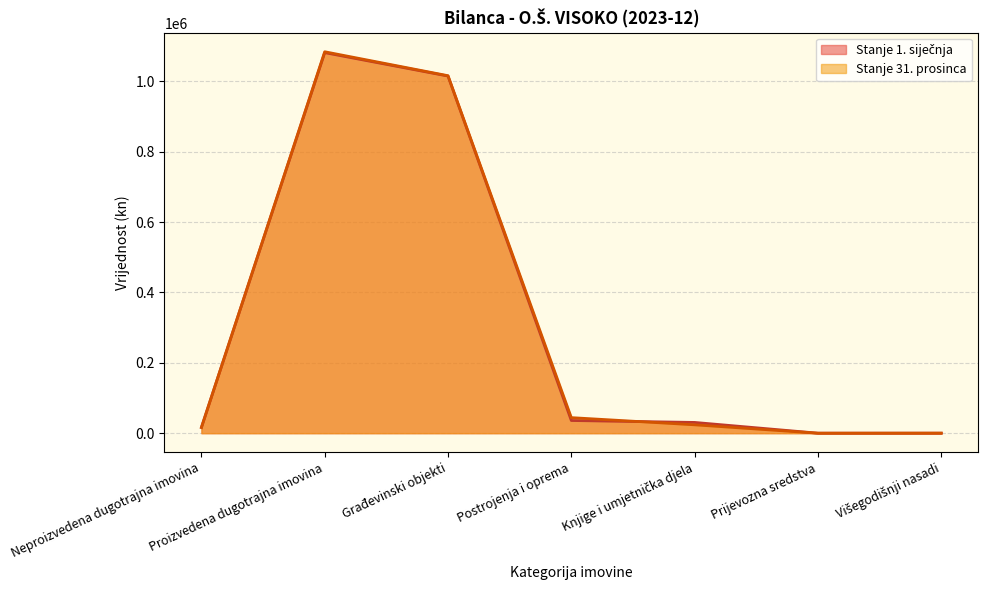

Reading left to right, list all the values displayed in this chart.

Stanje 1. siječnja: 16219.4	1081633.5	1015035.2	36027.8	30570.4	0.0	0.0
Stanje 31. prosinca: 16219.4	1084107.6	1016018.3	44195.9	23772.6	0.0	120.8